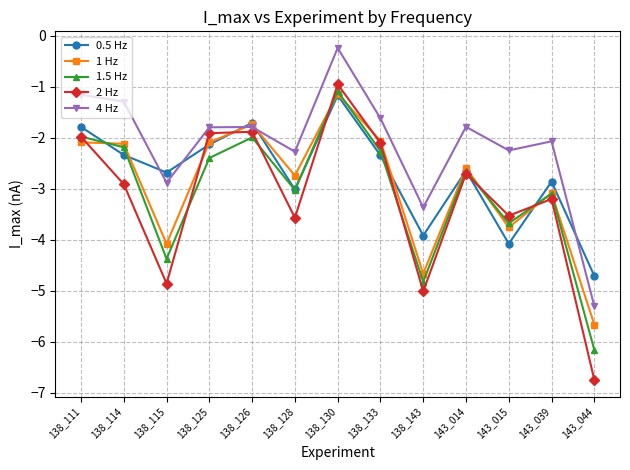

What is the lowest value of the 1 Hz series?

-5.7